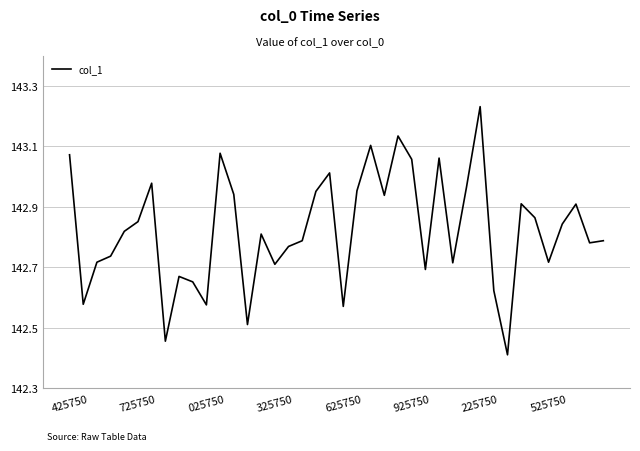

What is the minimum value shown in the chart?

142.4